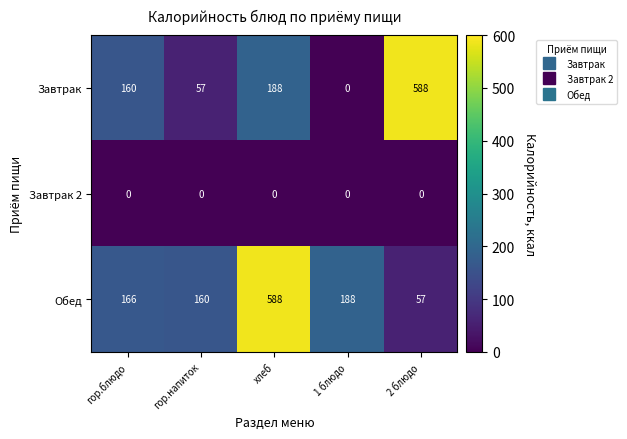

Which series has the largest range (max minus min)?

Завтрак